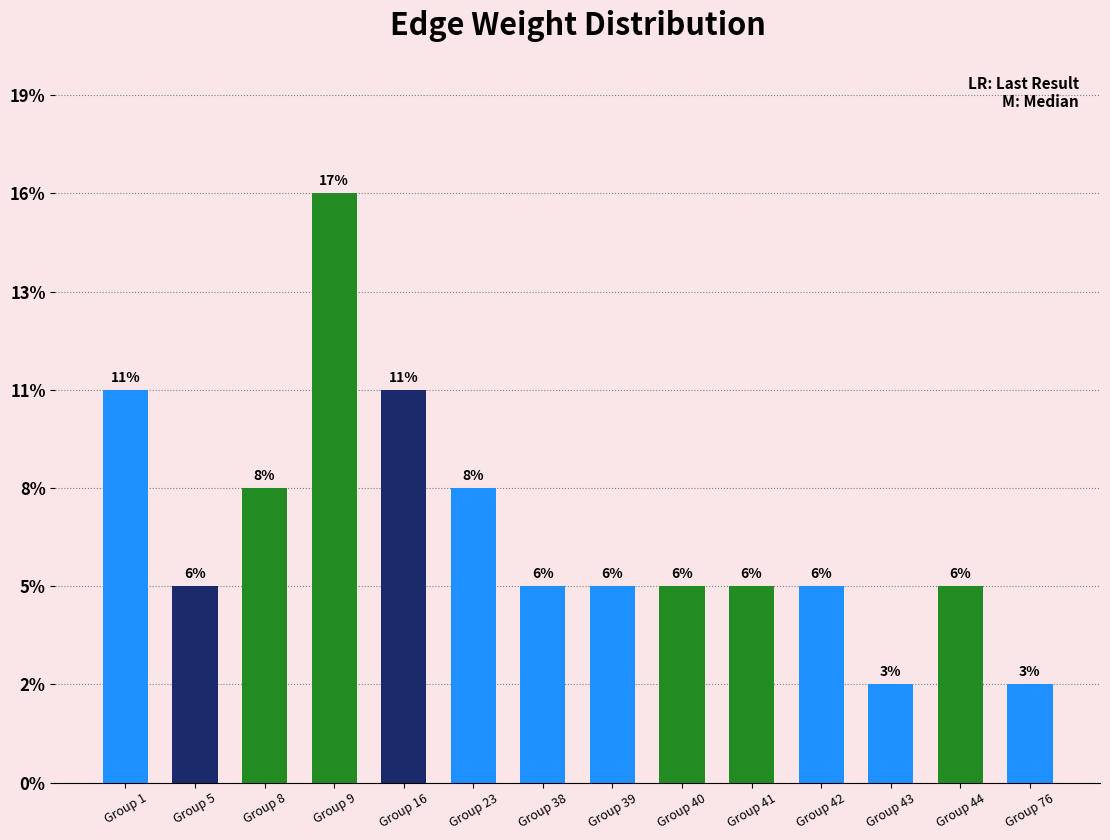

At which label does the data first exceed 2?

Group 1